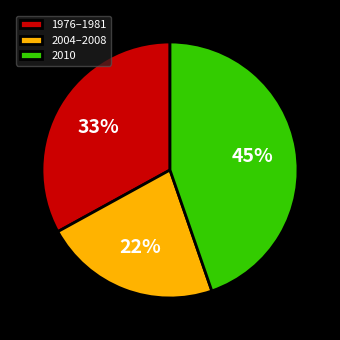

Is 2004–2008 the majority of the pie?

No